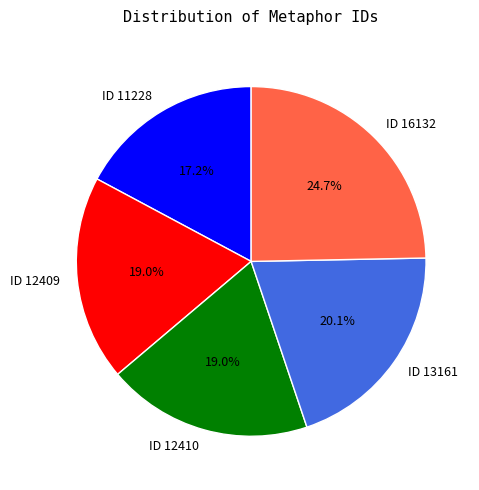

How many slices are in this pie chart?

5